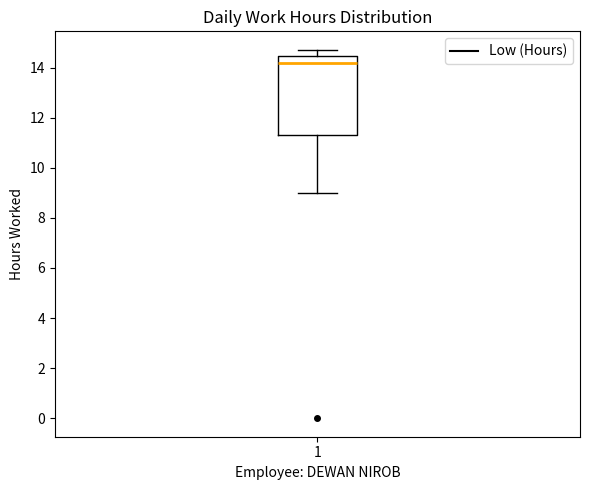

Where is the lower edge of the box at x = 1 on the y-axis? The values are not printed on the chart, so give them approximately, as read against the axis.

11.4